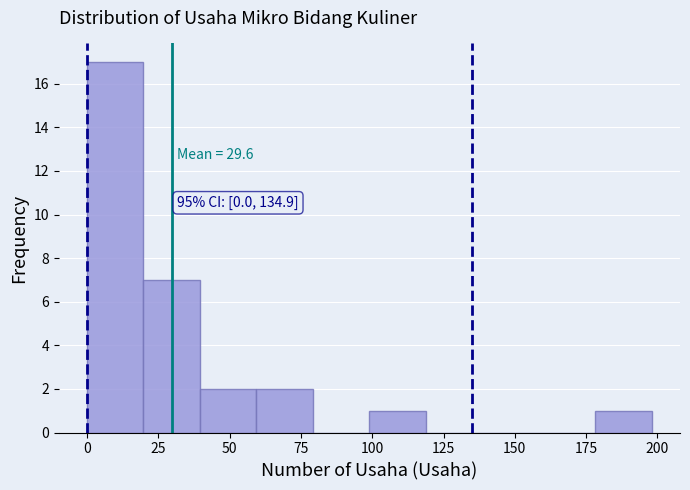

Read against the x-axis, roughly where is the centre of the tallest bar?

10